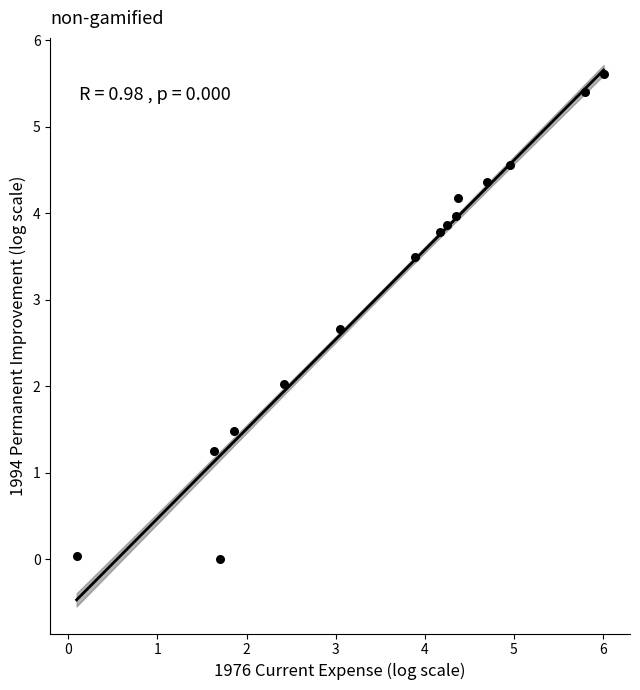

What is the range of X values (max minus min)?

5.9